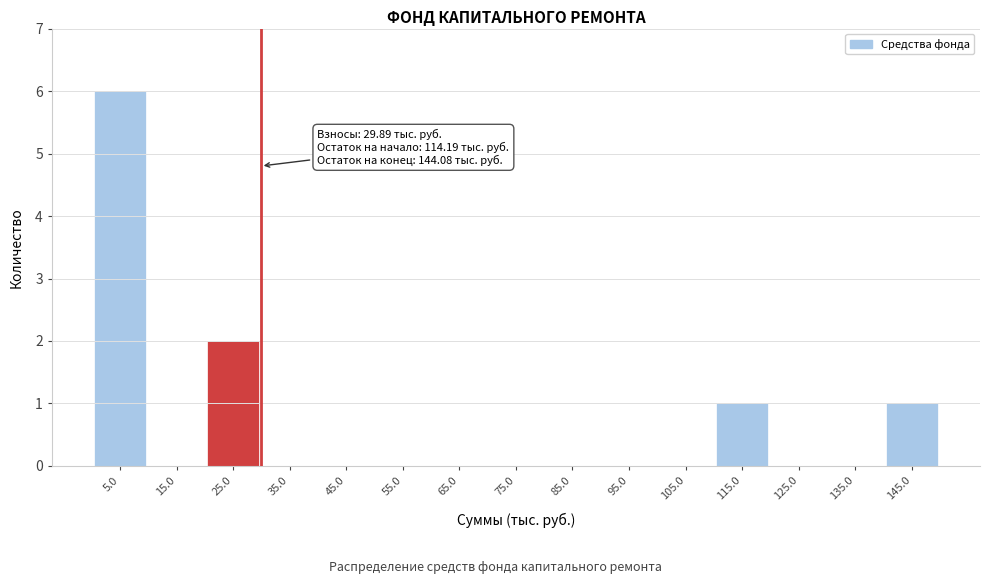

Over which range of the x-axis is the bar tallest?

0 to 10